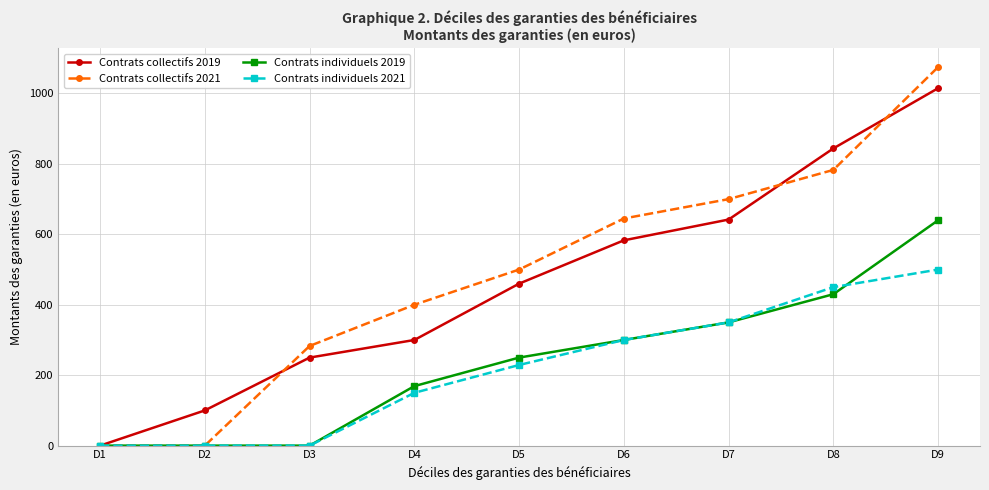

What are all the series names shown in the legend?

Contrats collectifs 2019, Contrats collectifs 2021, Contrats individuels 2019, Contrats individuels 2021